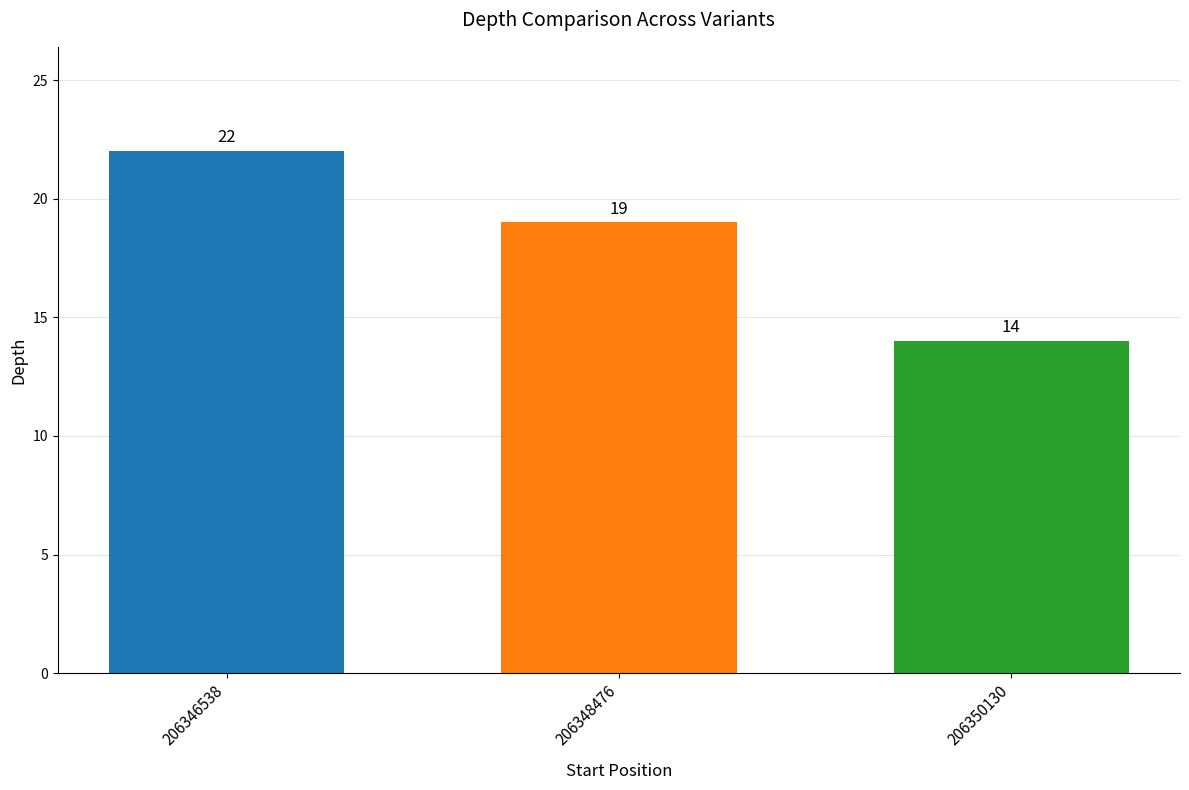

Approximately how many times larger is the value at 206348476 compared to 206346538?

0.9